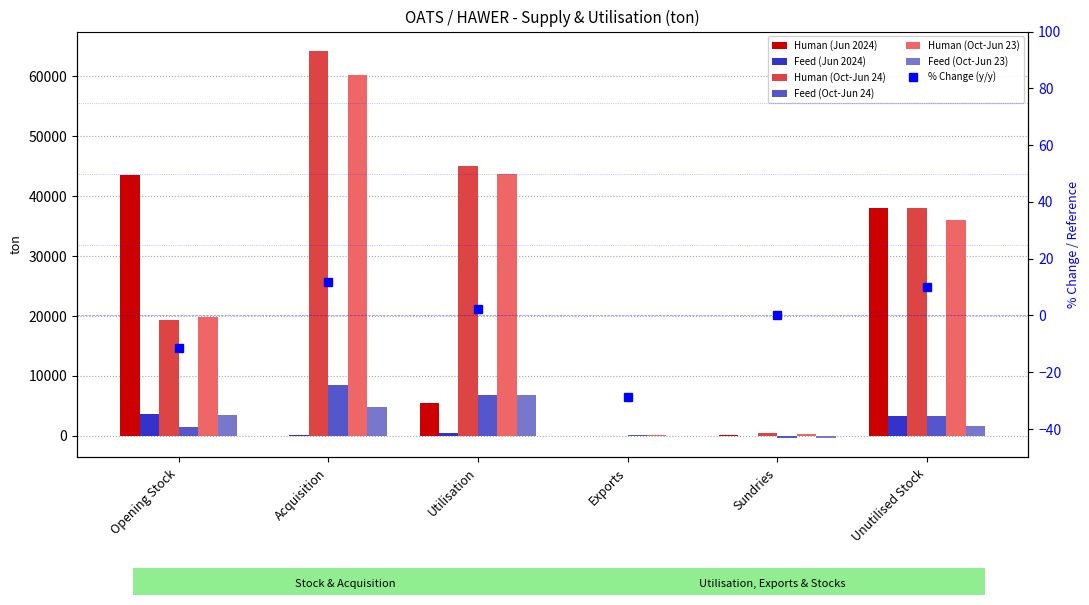

At how many categories does at least one series exceed 10137?

4